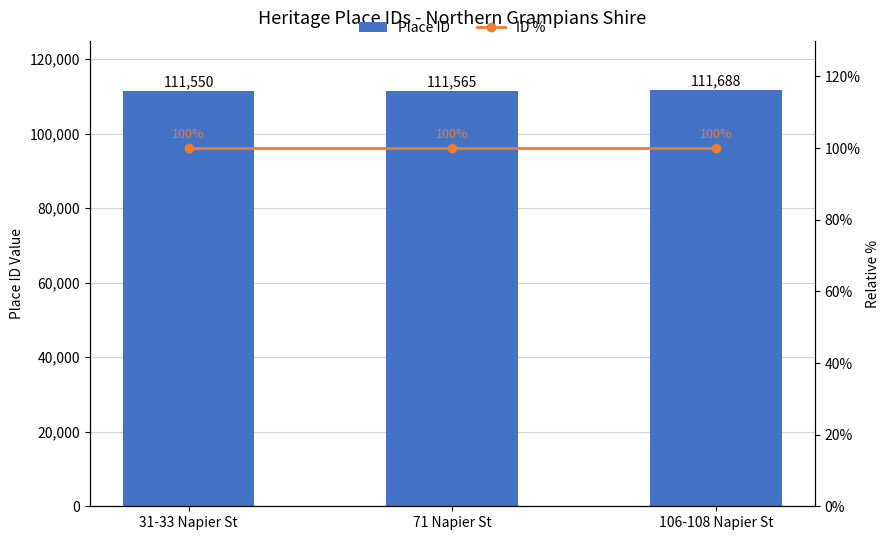

Between 31-33 Napier St and 106-108 Napier St, which is larger?

106-108 Napier St